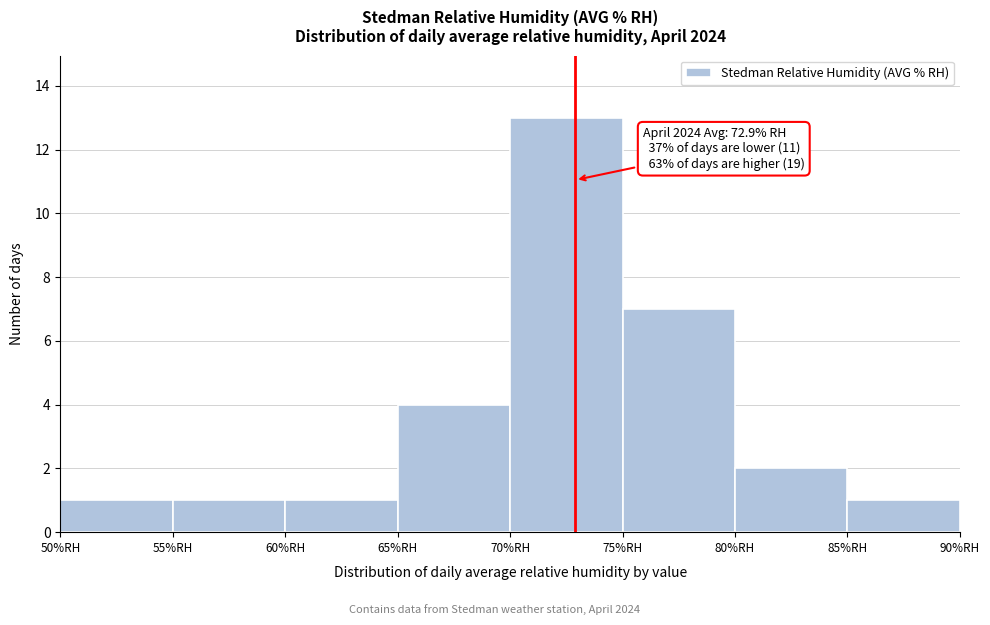

Over which range of the x-axis is the bar tallest?

70 to 75